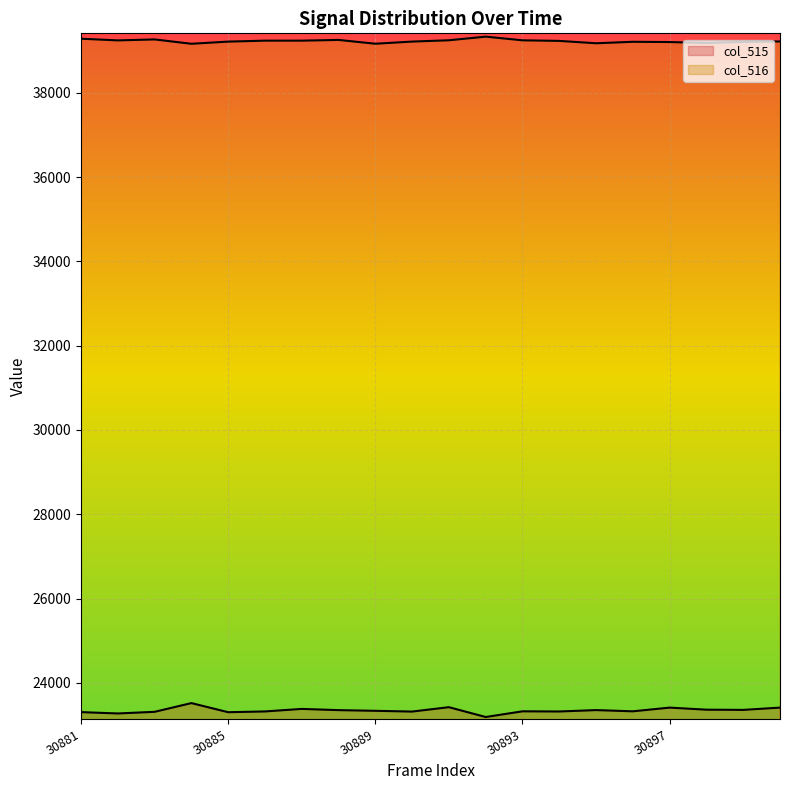

Where is col_515 nearest to the value 23353?

30895